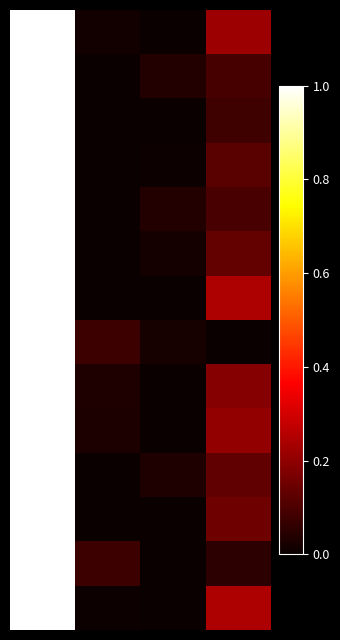

What is the greatest value displayed?

1.0